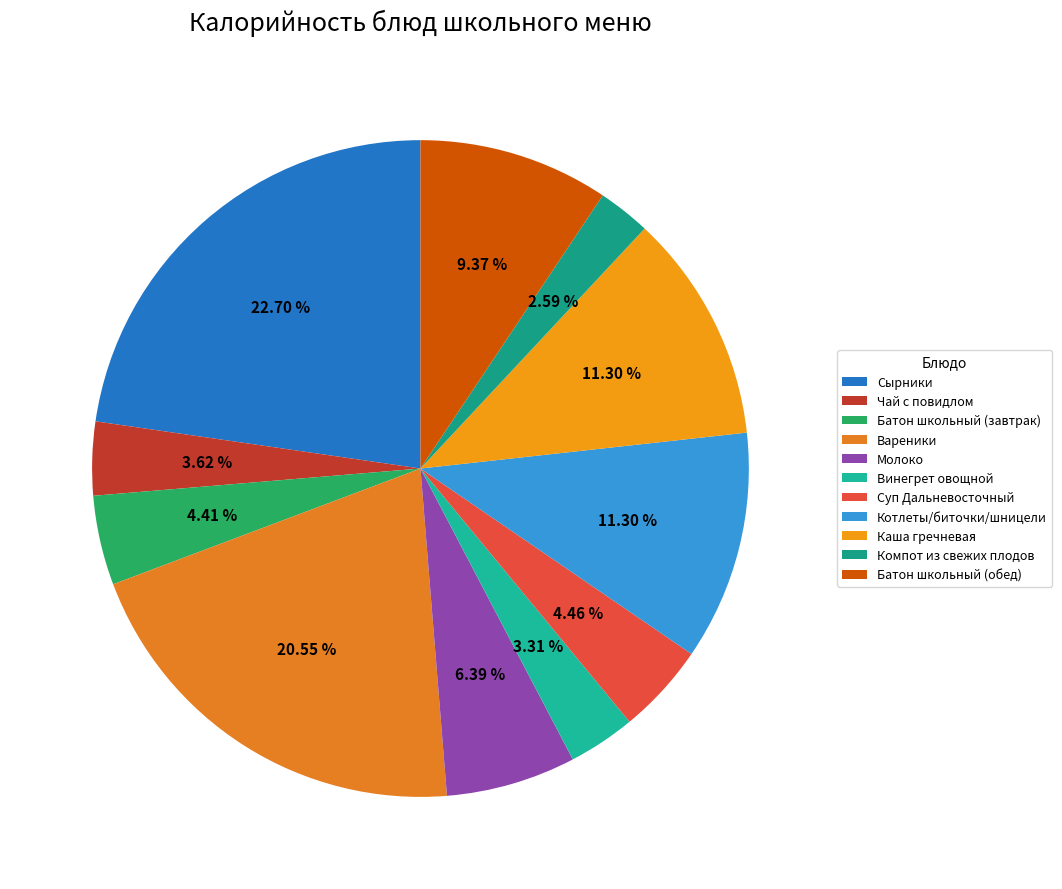

To the nearest percent, what is the average slice percentage?

9%